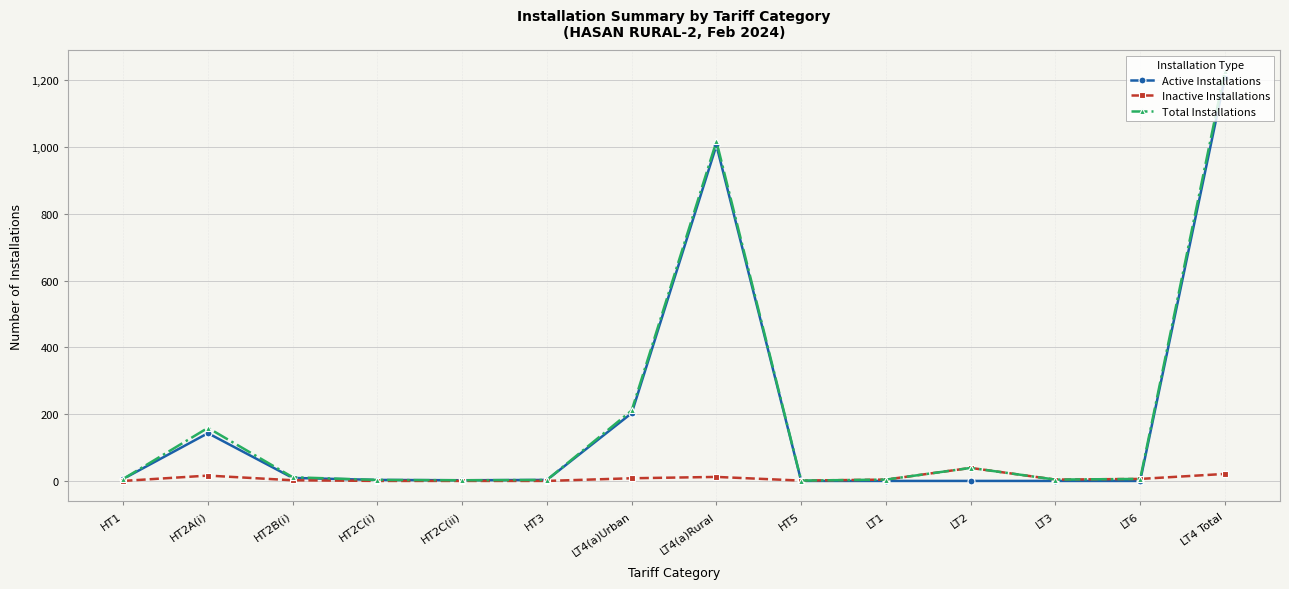

Is the value of Inactive Installations at HT1 greater than the value of Total Installations at LT4 Total?

No